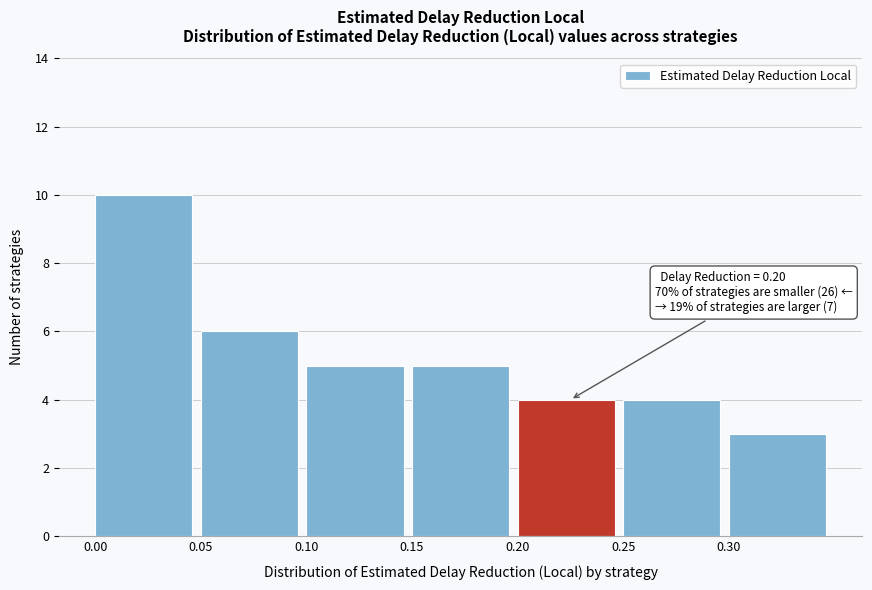

Which range on the x-axis has the tallest bar?

0.00 to 0.05